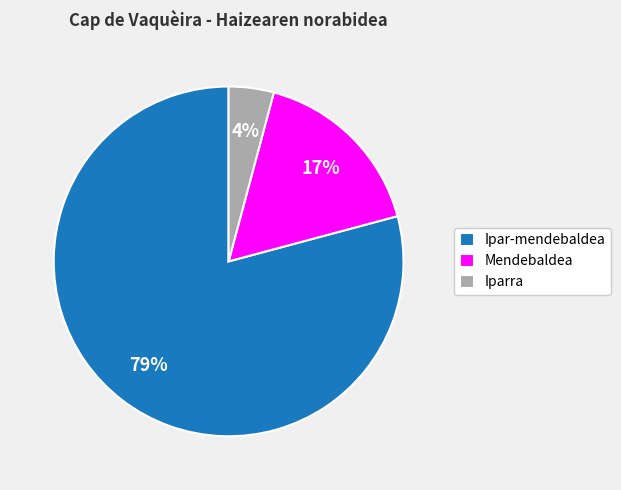

Is there a majority slice in this chart?

Yes